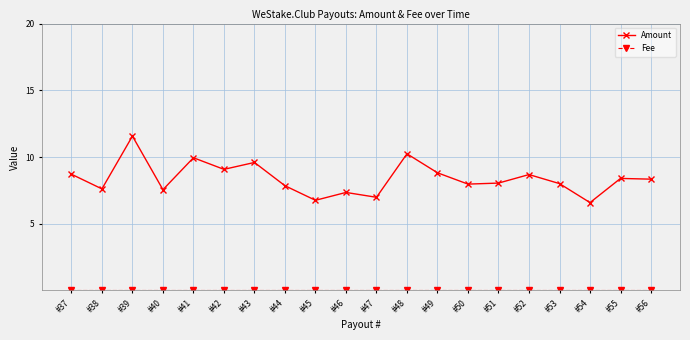

How many data points does each series have?

20